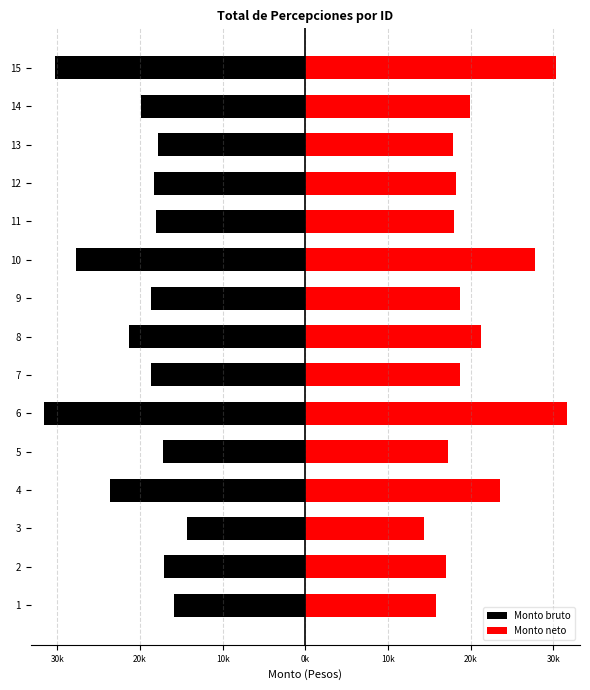

What is the average value of the Monto bruto series?

-20687.9